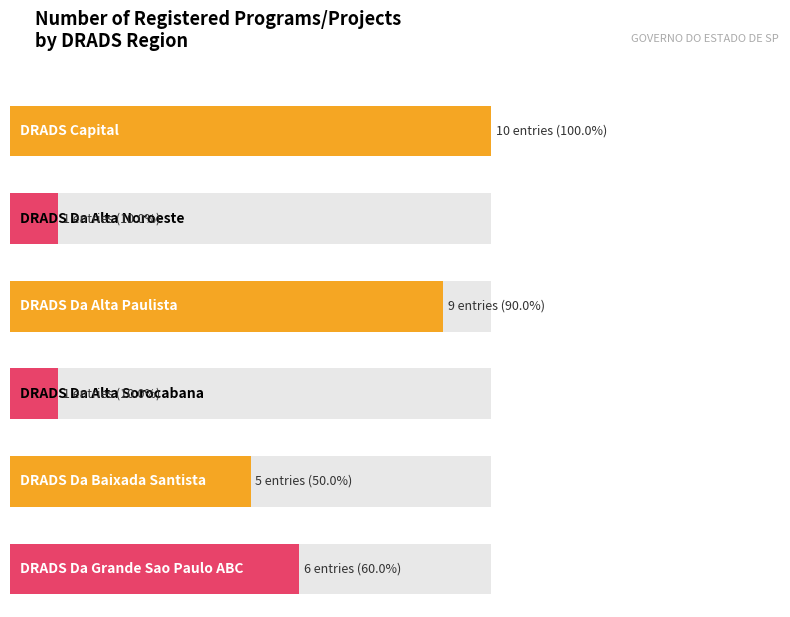

What is the difference between the DRADS Da Grande Sao Paulo ABC values at DRADS Da Grande Sao Paulo ABC and DRADS Da Alta Paulista?

3